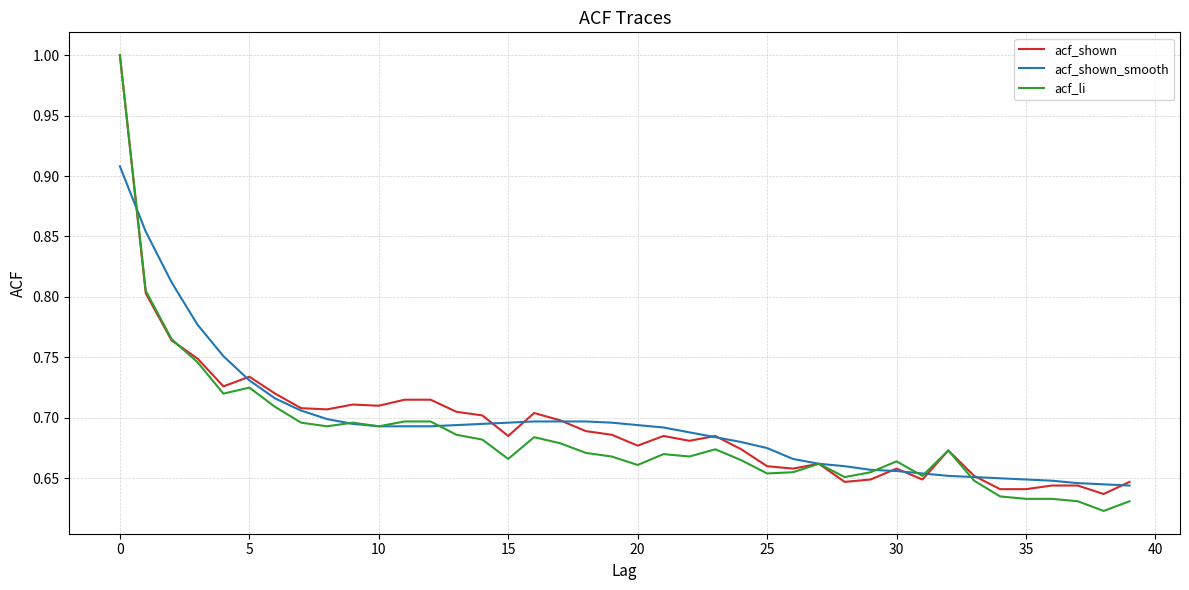

Which series has the largest range (max minus min)?

acf_li